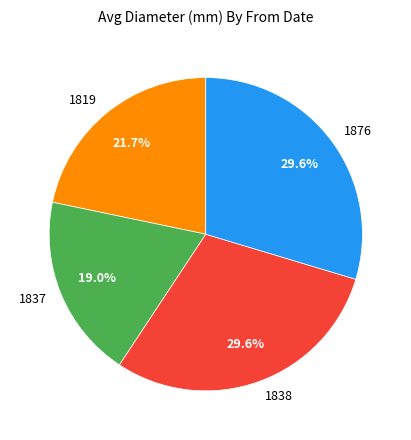

What is the smallest slice in the pie chart?

1837